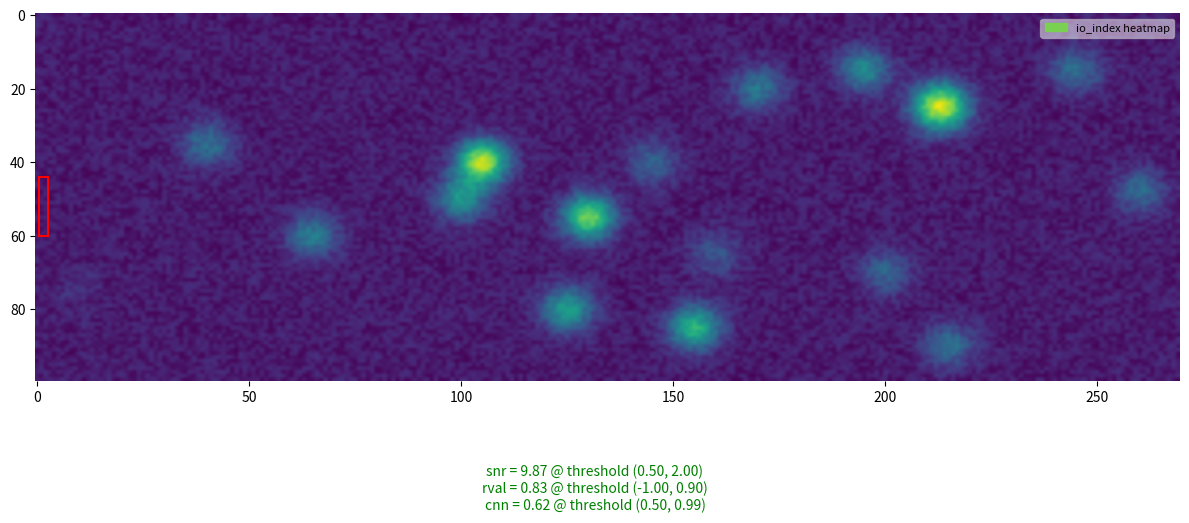

The value of 9414ff5e548c210e8f0c9a1404932c349ef696c at io_index is 77. True or false?

False